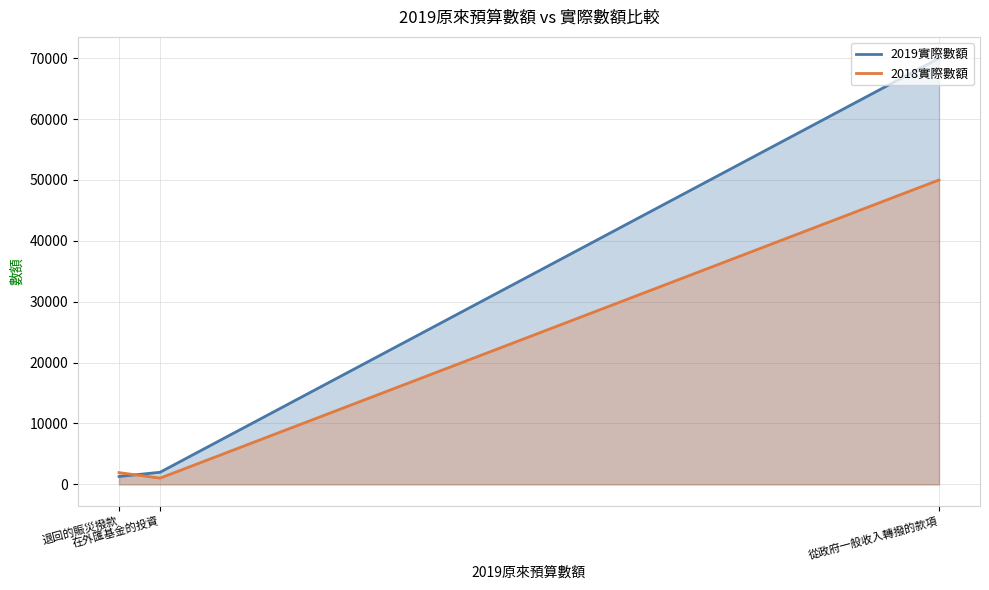

Which series has the largest total across all categories?

2019實際數額